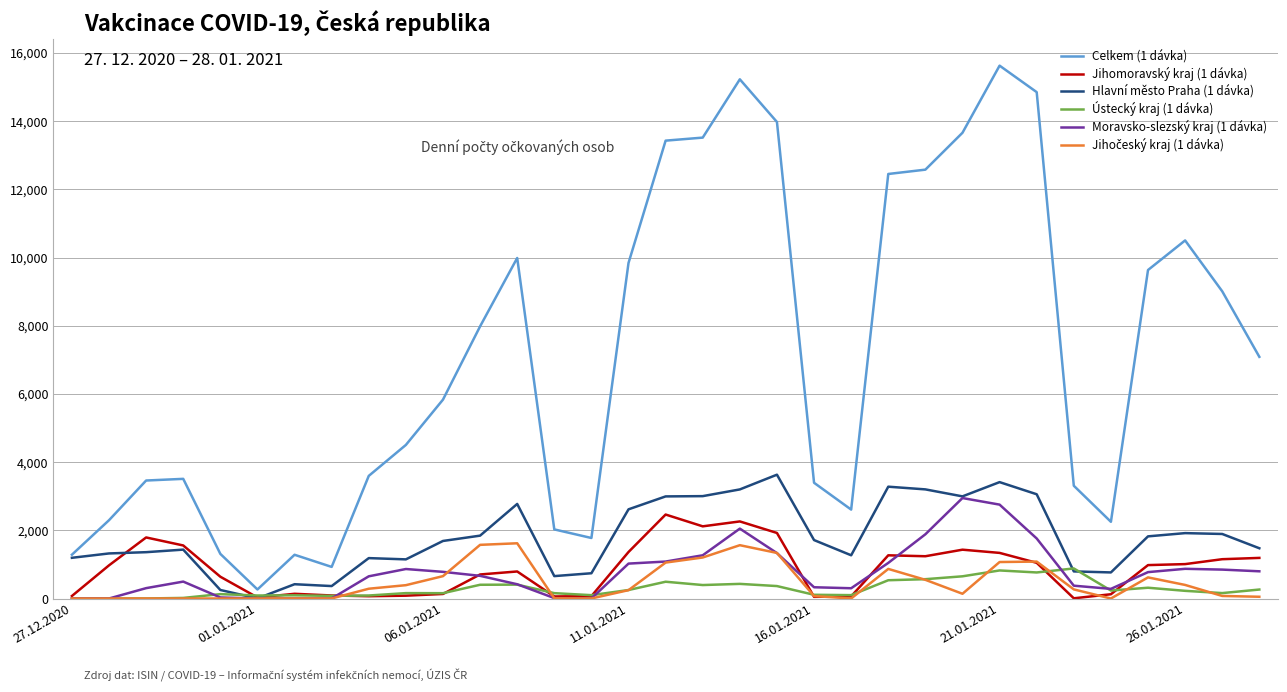

Which series has the largest total across all categories?

Celkem (1 dávka)